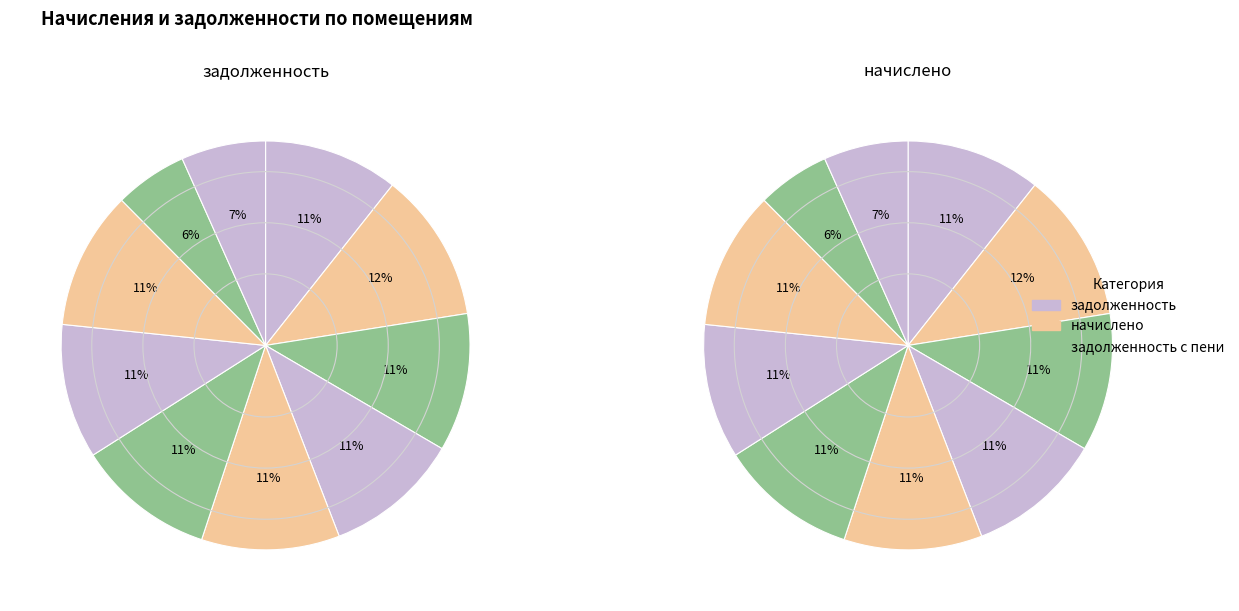

What percentage do 1 and 7 together represent?

21.3%